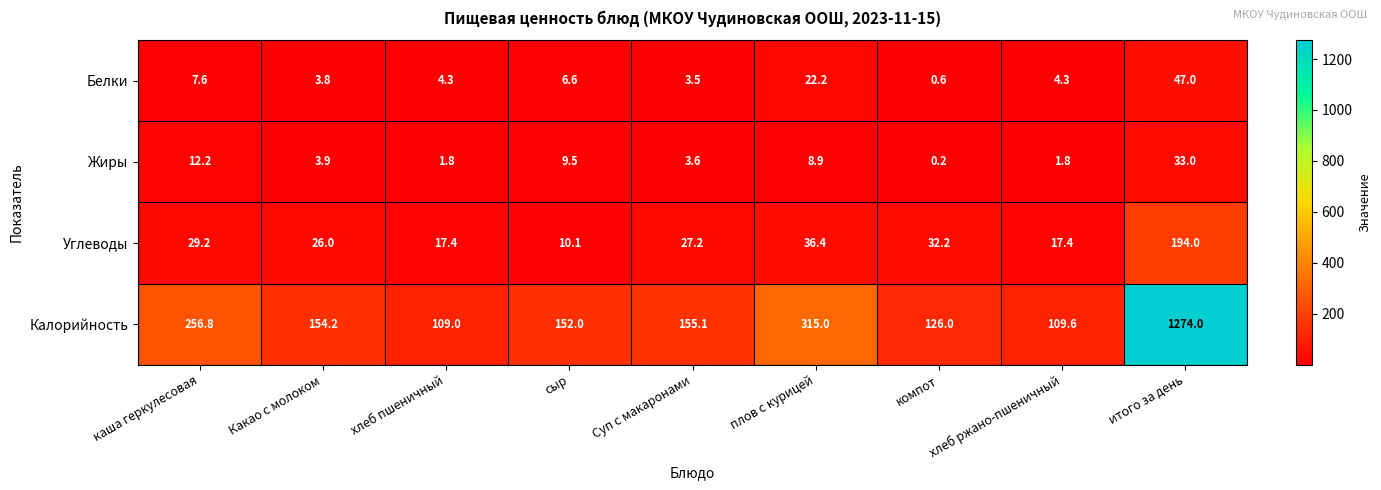

Which label corresponds to the smallest value in the chart?

компот